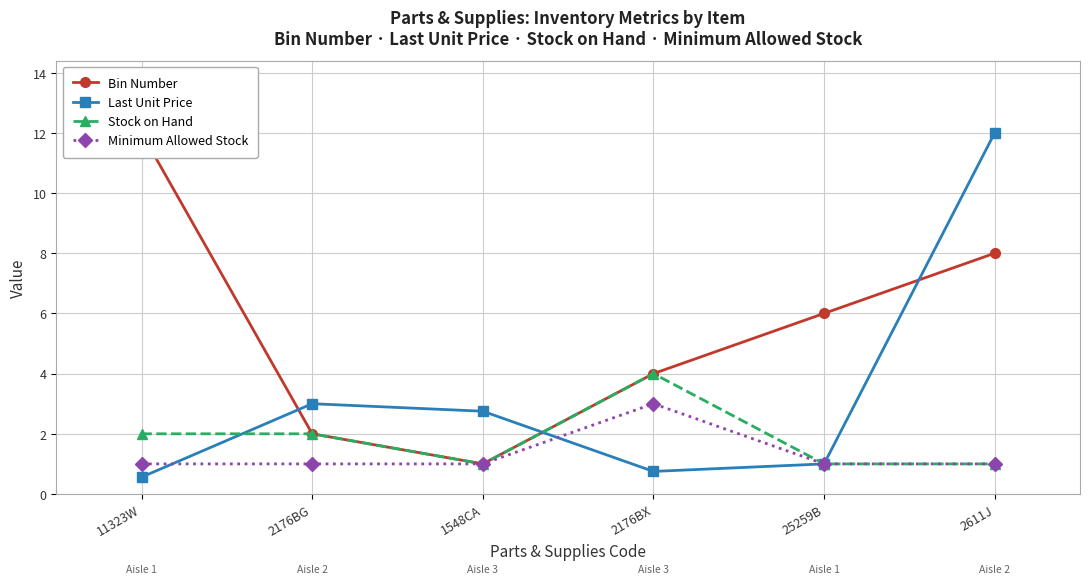

At 25259B, list the series in order from largest to smallest.

Bin Number, Last Unit Price, Stock on Hand, Minimum Allowed Stock